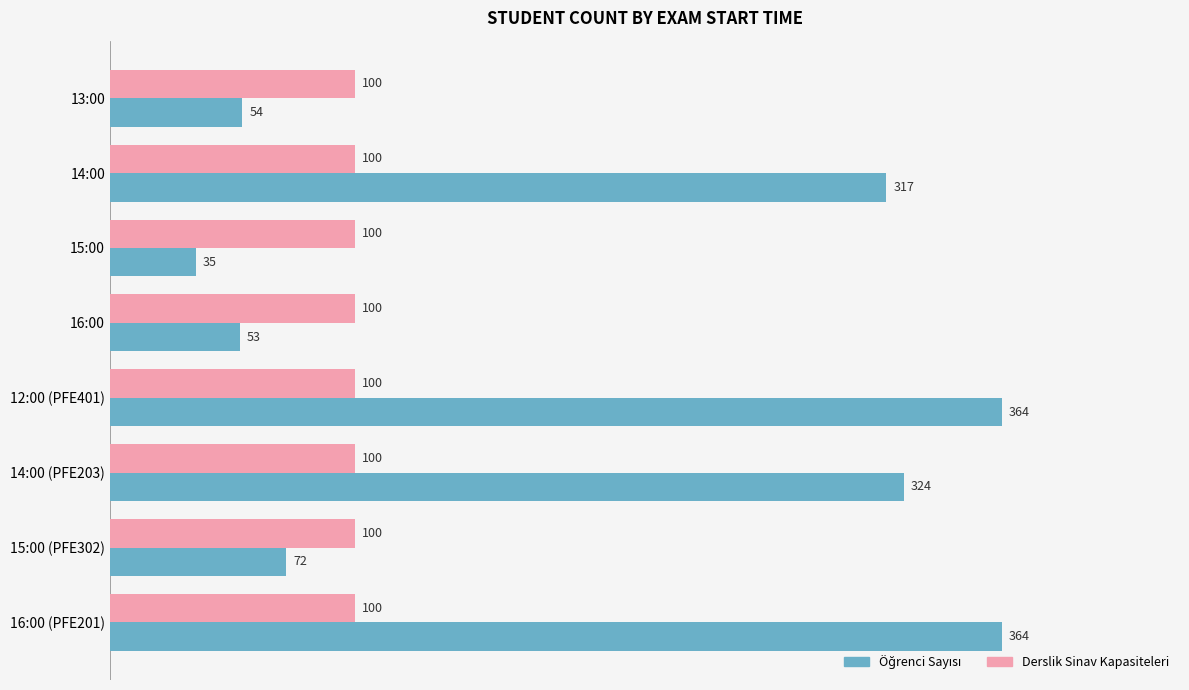

Count the number of categories in the chart.

8